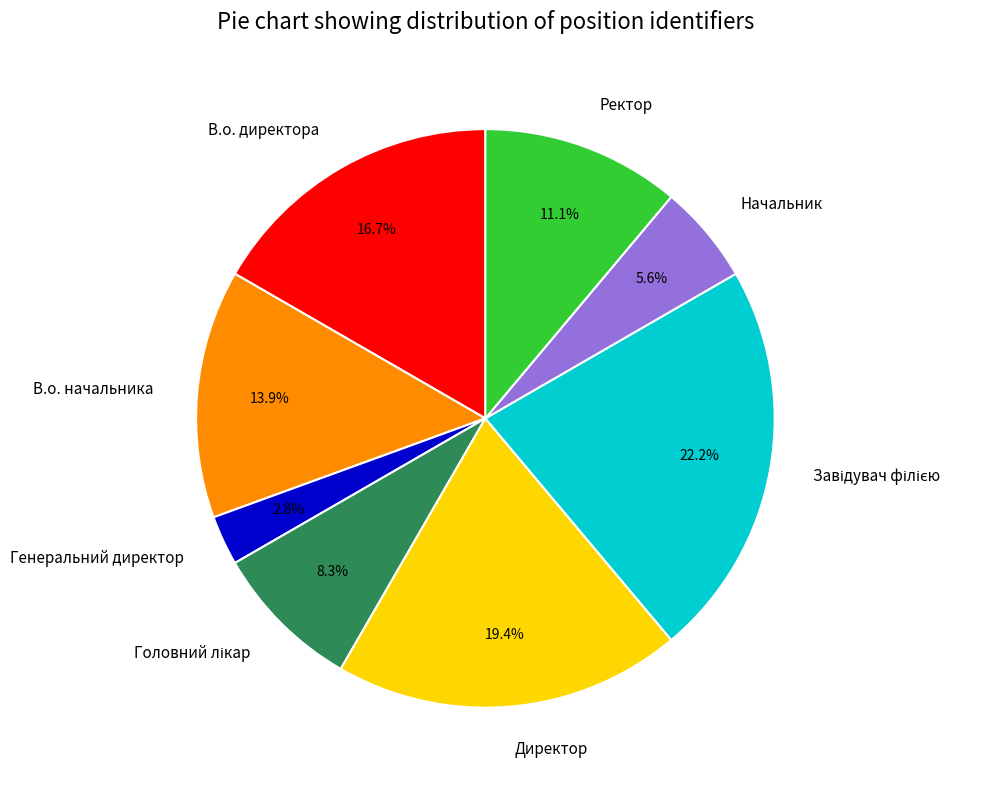

Does any single category account for the majority?

No